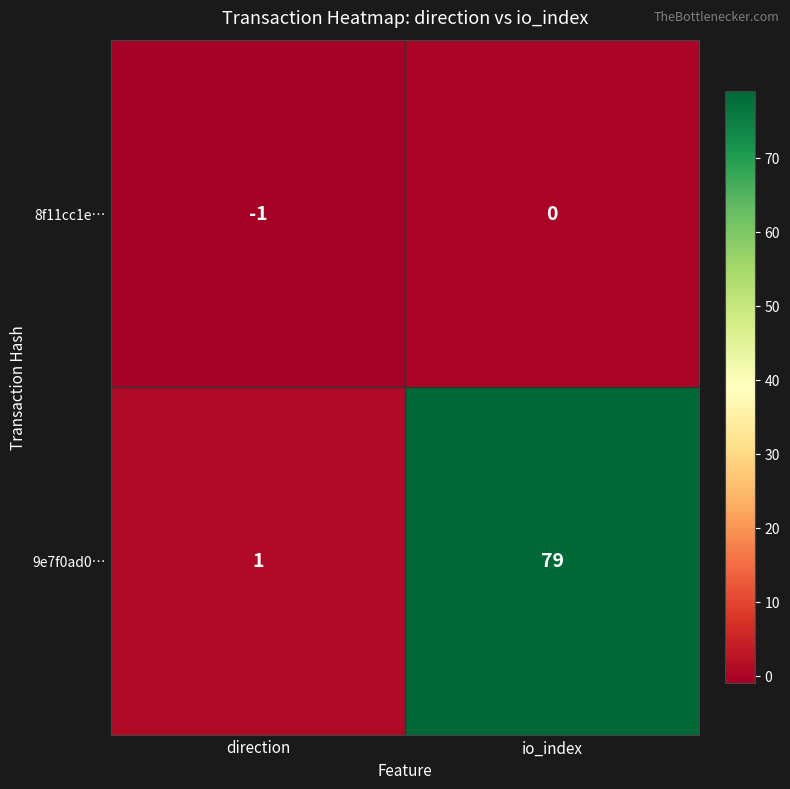

What is the total value across all series at io_index?

79